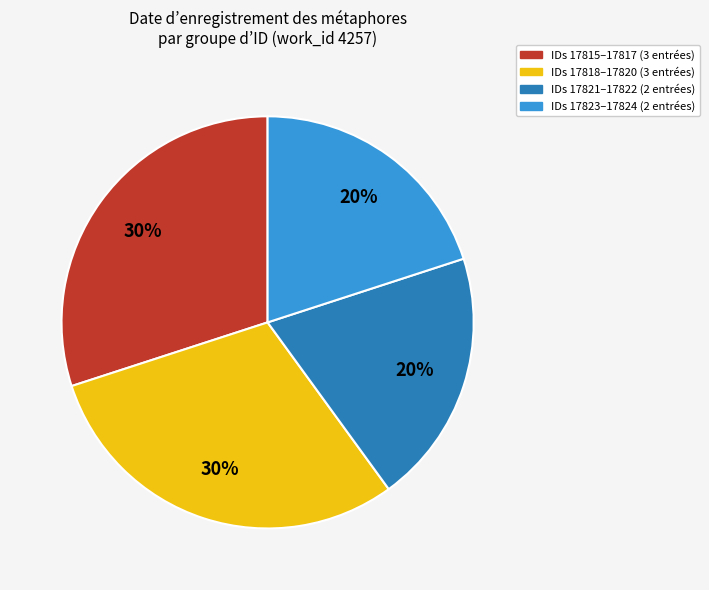

Does any single category account for the majority?

No